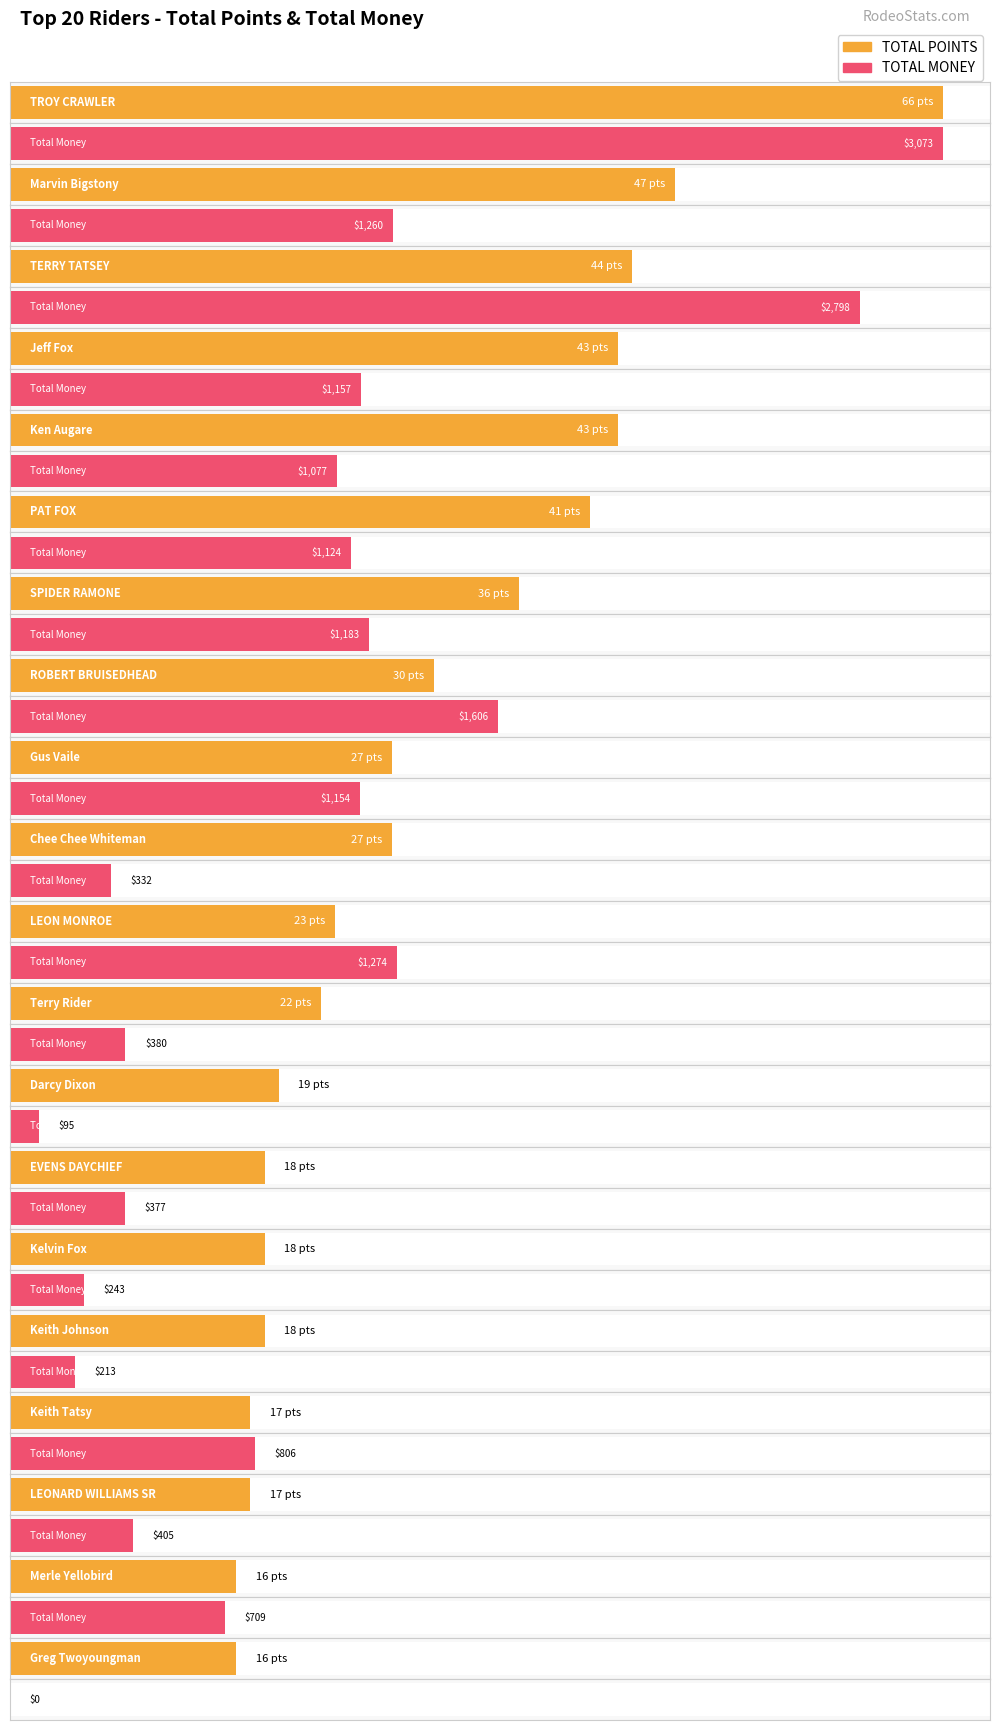

Reading left to right, what are all the values shown in this chart?

TOTAL POINTS: TROY CRAWLER=66.0	Marvin Bigstony=47.0	TERRY TATSEY=44.0	Jeff Fox=43.0	Ken Augare=43.0	PAT FOX=41.0	SPIDER RAMONE=36.0	ROBERT BRUISEDHEAD=30.0	Gus Vaile=27.0	Chee Chee Whiteman=27.0	LEON MONROE=23.0	Terry Rider=22.0	Darcy Dixon=19.0	EVENS DAYCHIEF=18.0	Kelvin Fox=18.0	Keith Johnson=18.0	Keith Tatsy=17.0	LEONARD WILLIAMS SR=17.0	Merle Yellobird=16.0	Greg Twoyoungman=16.0
TOTAL MONEY: TROY CRAWLER=3072.8	Marvin Bigstony=1260.3	TERRY TATSEY=2798.5	Jeff Fox=1156.7	Ken Augare=1077.1	PAT FOX=1124.3	SPIDER RAMONE=1183.1	ROBERT BRUISEDHEAD=1606.5	Gus Vaile=1153.8	Chee Chee Whiteman=332.5	LEON MONROE=1273.9	Terry Rider=380.0	Darcy Dixon=95.0	EVENS DAYCHIEF=377.0	Kelvin Fox=243.2	Keith Johnson=212.8	Keith Tatsy=806.5	LEONARD WILLIAMS SR=405.3	Merle Yellobird=708.7	Greg Twoyoungman=0.0